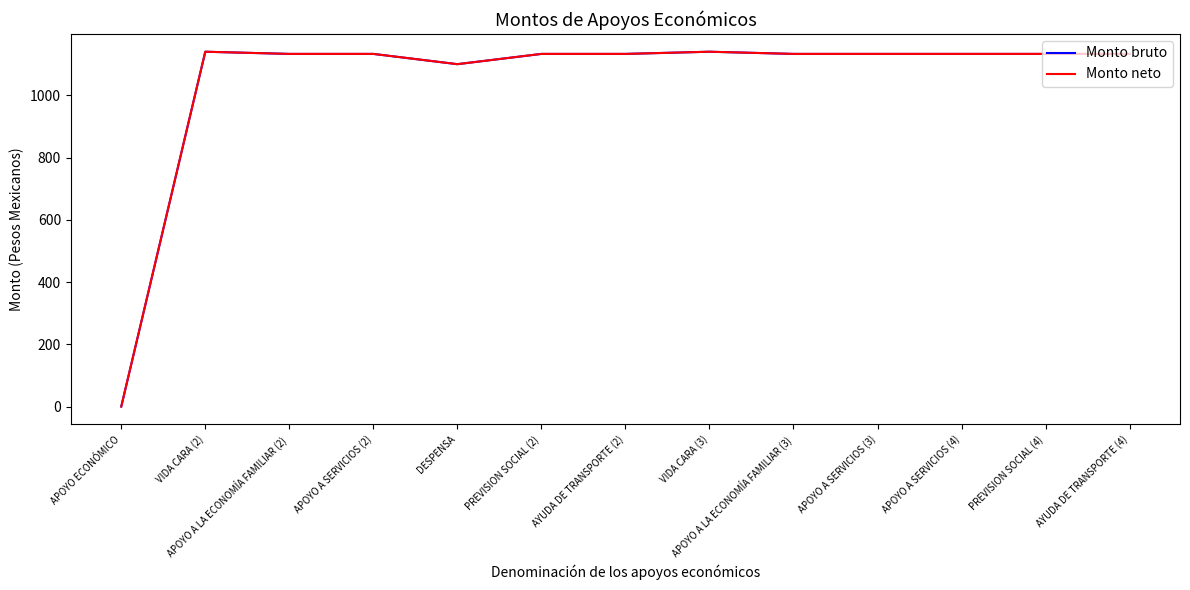

Does the chart have visible grid lines?

No